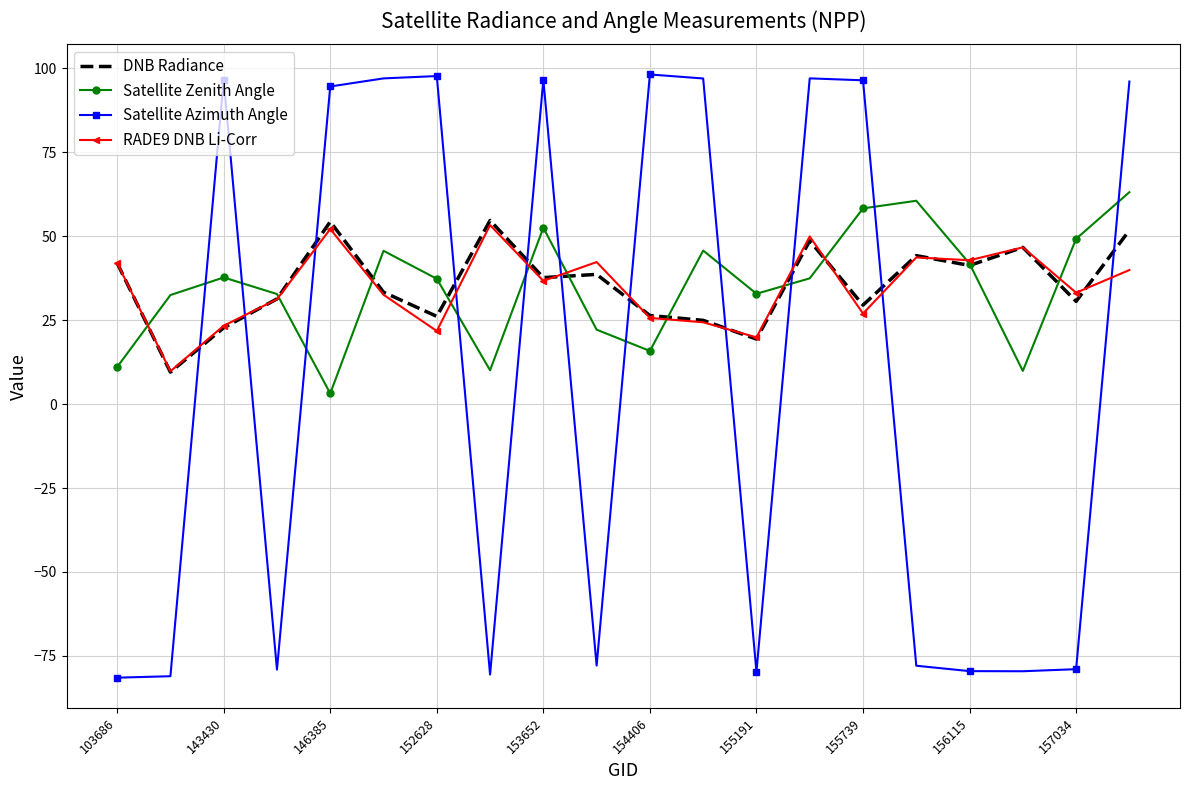

At how many categories does at least one series exceed 65?

10